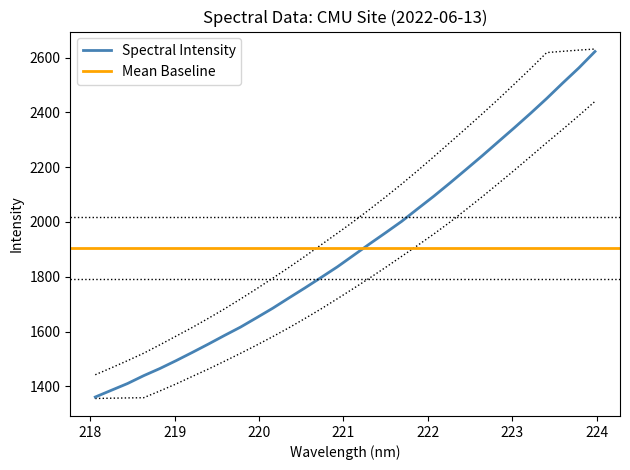

What is the highest value of the Spectral Intensity series?

2621.9